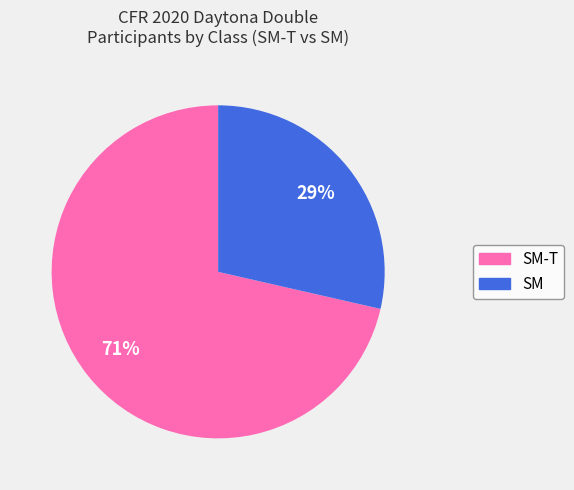

Does any single category account for the majority?

Yes